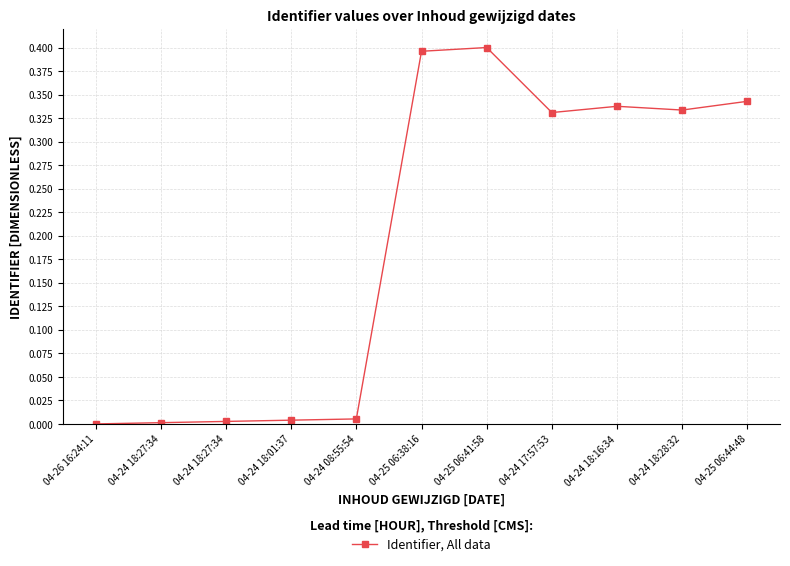

How many series are shown in this chart?

1